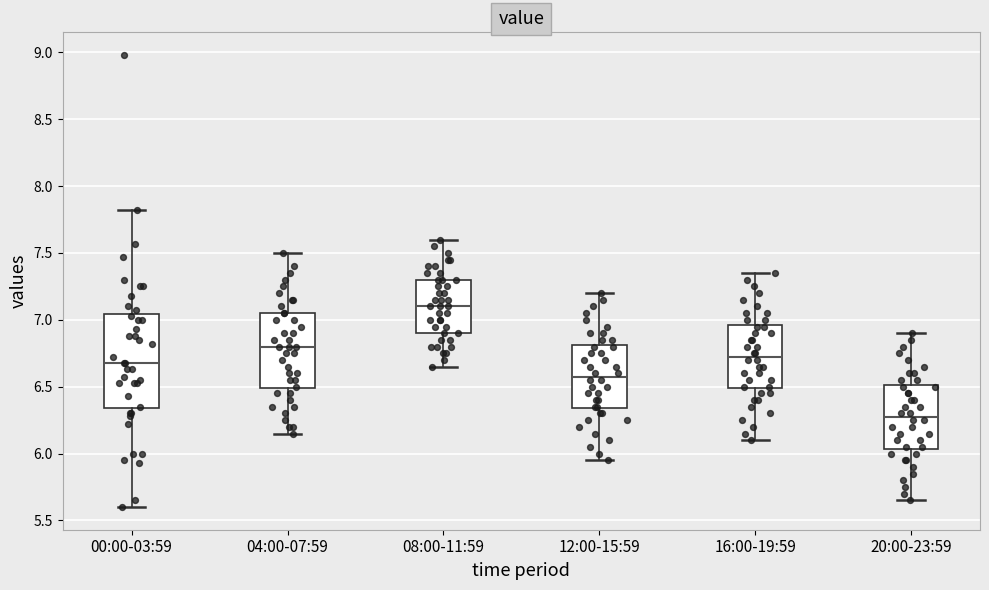

Reading left to right, transcribe this box plot: for each box, give where its median line is, the range the box spans, and where its two whiskers end, as read against the y-axis. The values are not printed on the chart, so give them approximately, as read against the axis.

00:00-03:59: median 6.70, box 6.35 to 7.05, whiskers 5.60 to 7.80
04:00-07:59: median 6.80, box 6.50 to 7.05, whiskers 6.15 to 7.50
08:00-11:59: median 7.10, box 6.90 to 7.30, whiskers 6.65 to 7.60
12:00-15:59: median 6.60, box 6.35 to 6.80, whiskers 5.95 to 7.20
16:00-19:59: median 6.75, box 6.50 to 6.95, whiskers 6.10 to 7.35
20:00-23:59: median 6.30, box 6.05 to 6.50, whiskers 5.65 to 6.90